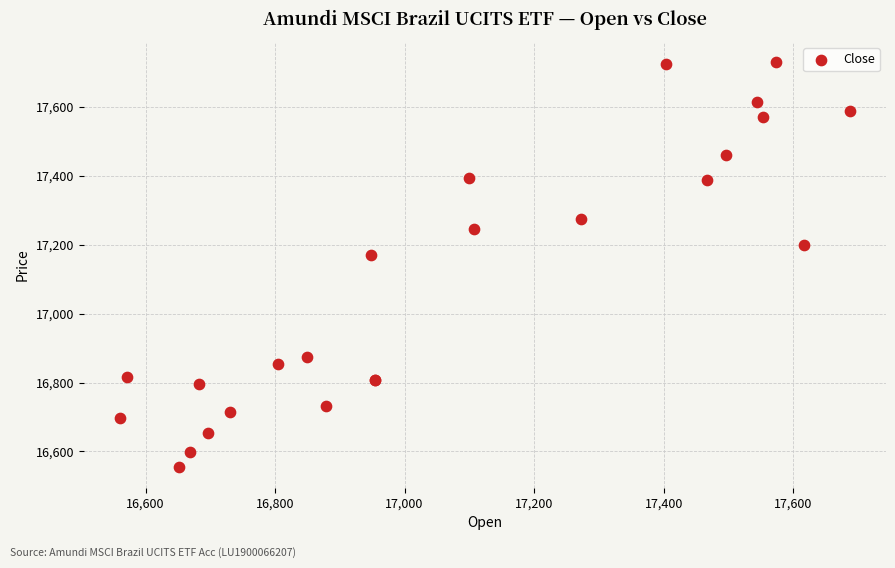

What Y value in the scatter plot is closest to 17142?

17171